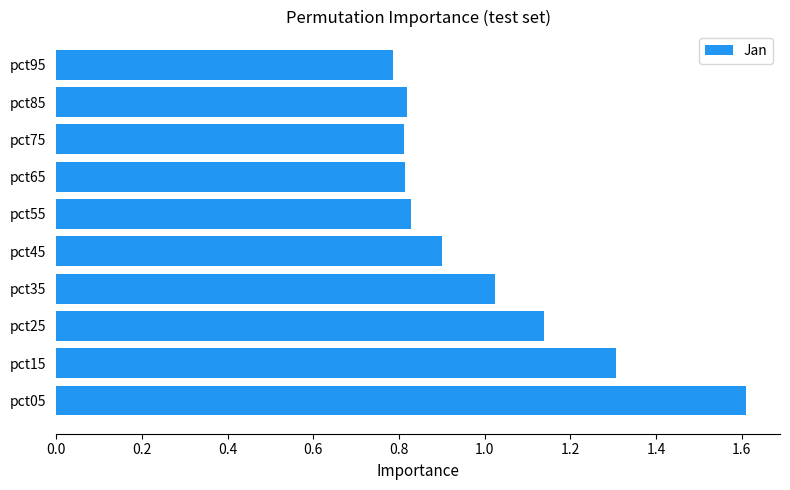

How many bars are there in total?

10